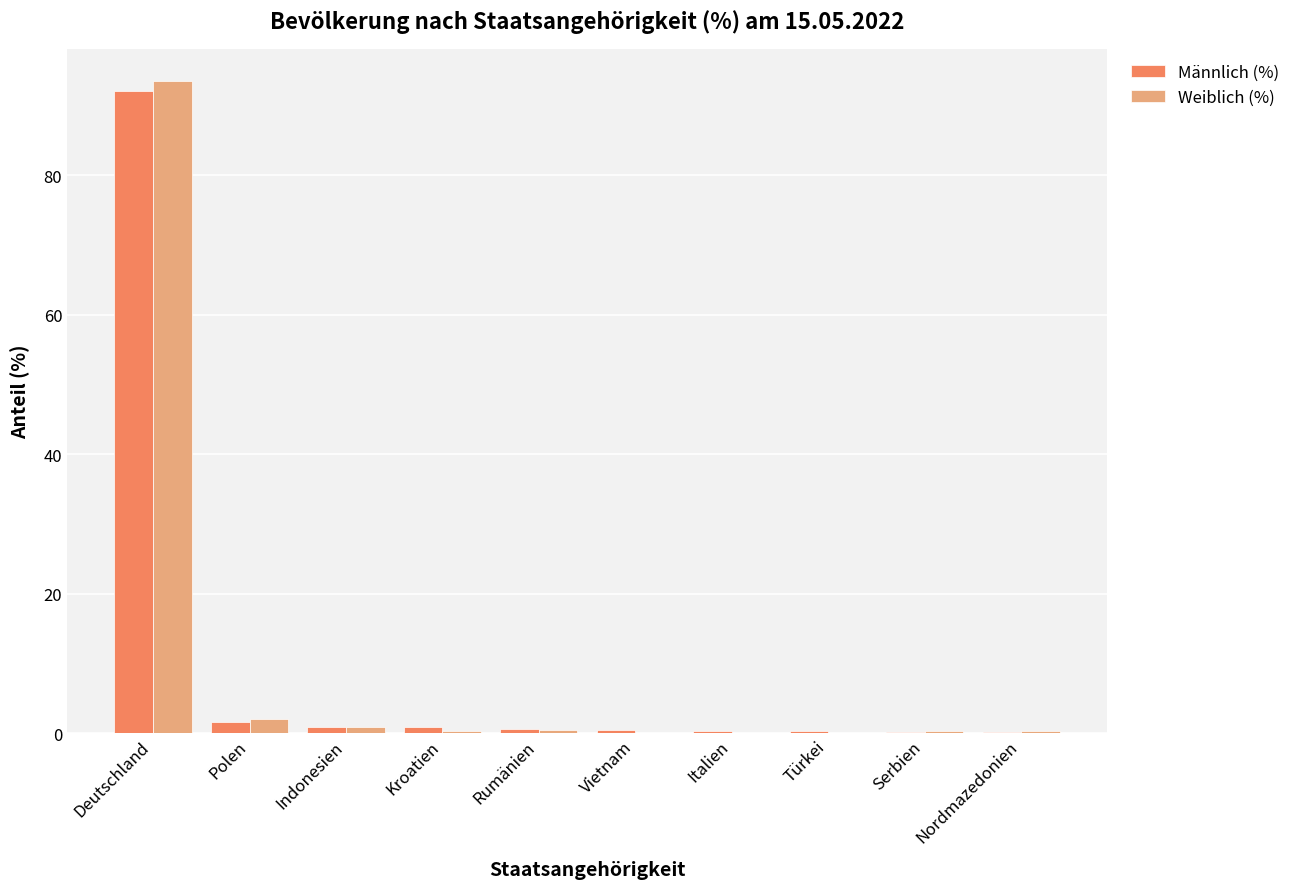

True or false: Weiblich (%) has a value of 2.1 at Polen.

True